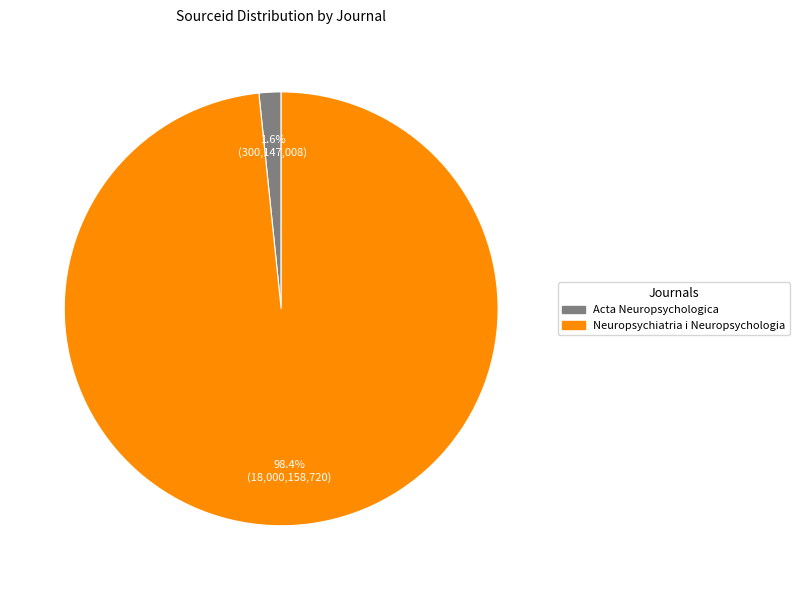

Is there any slice that represents more than half of the pie?

Yes